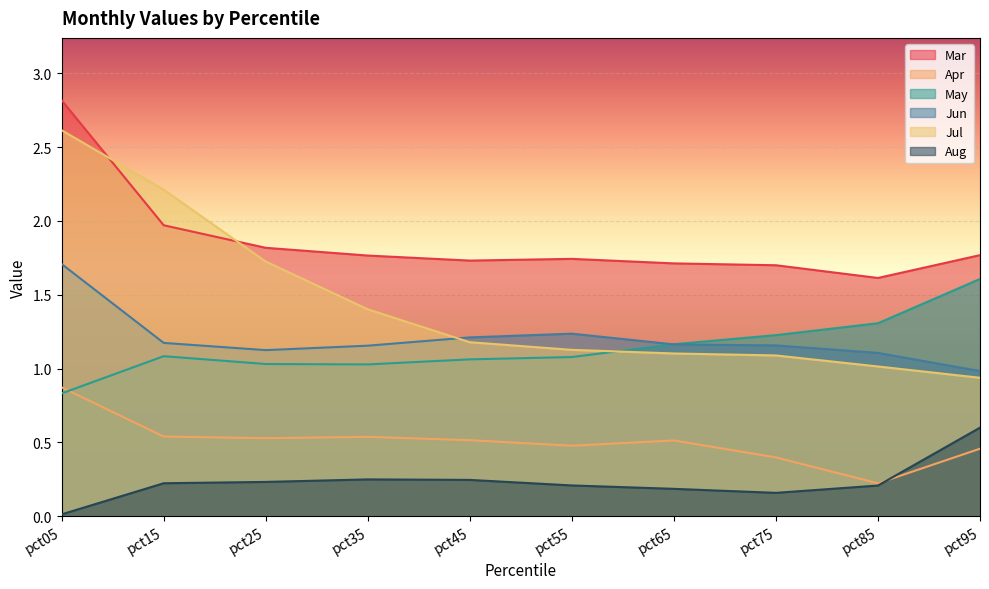

What is the average value of the Apr series?

0.5